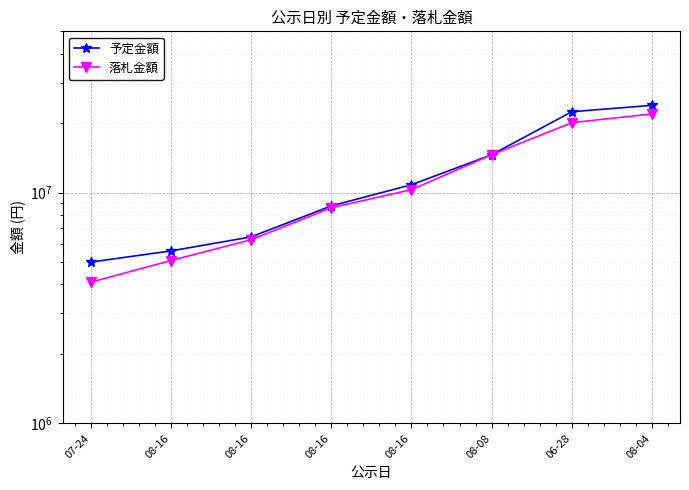

What is the value of the 落札金額 point at the 4th from the left?

5080000